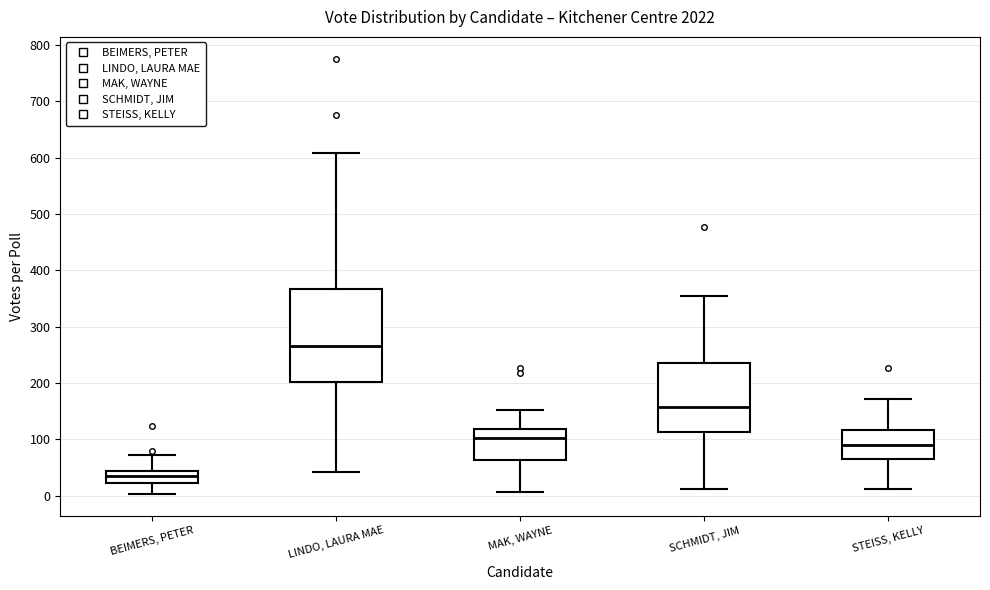

Where does the lower whisker of the box for MAK, WAYNE end on the y-axis? The values are not printed on the chart, so give them approximately, as read against the axis.

10